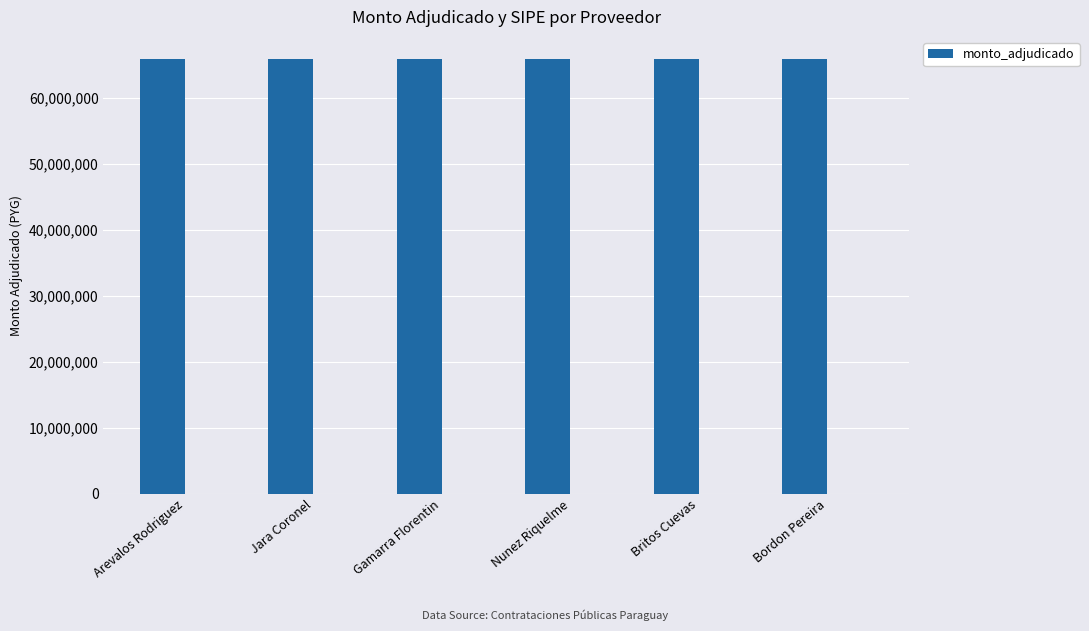

What is the label of the 5th bar from the right?

Jara Coronel